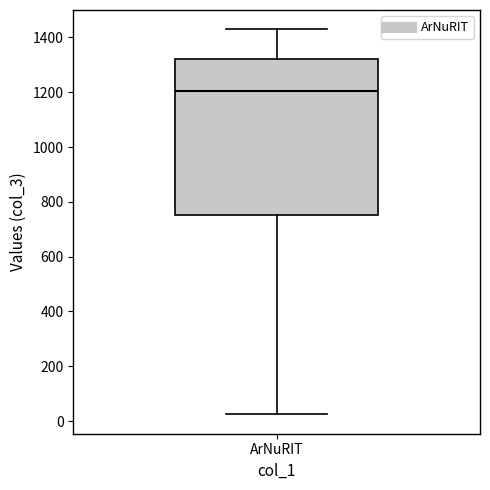

Transcribe this box plot: give where the median line is, the range the box spans, and where the two whiskers end, as read against the y-axis. The values are not printed on the chart, so give them approximately, as read against the axis.

median 1200, box 760 to 1320, whiskers 20 to 1440